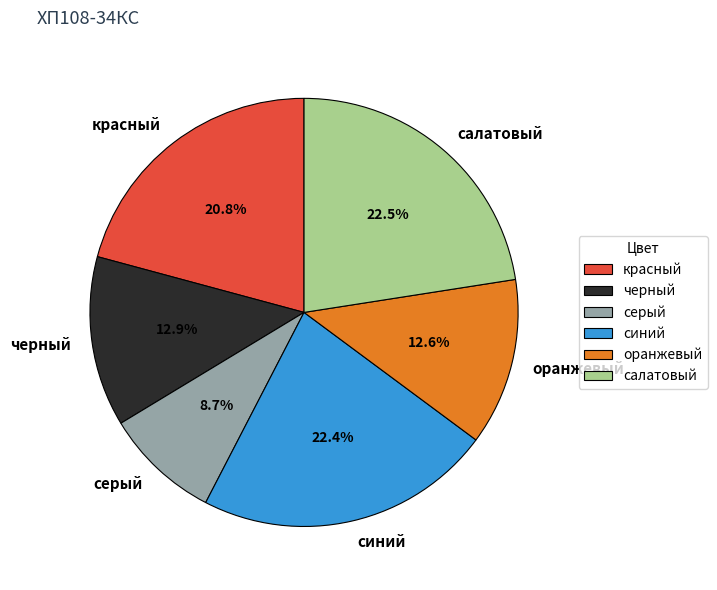

What percentage is NOT represented by синий?

77.6%